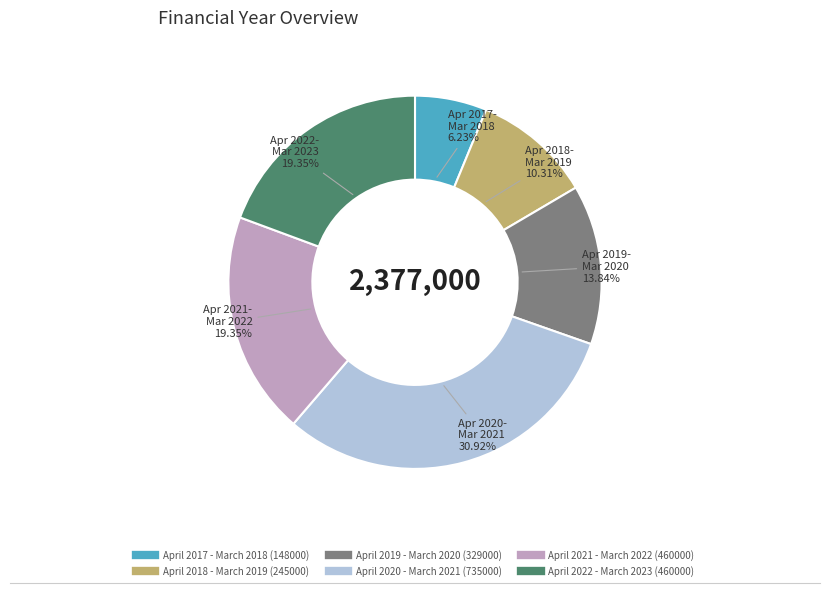

To the nearest percent, what is the difference between the April 2020 - March 2021 and April 2021 - March 2022 slice percentages?

12%